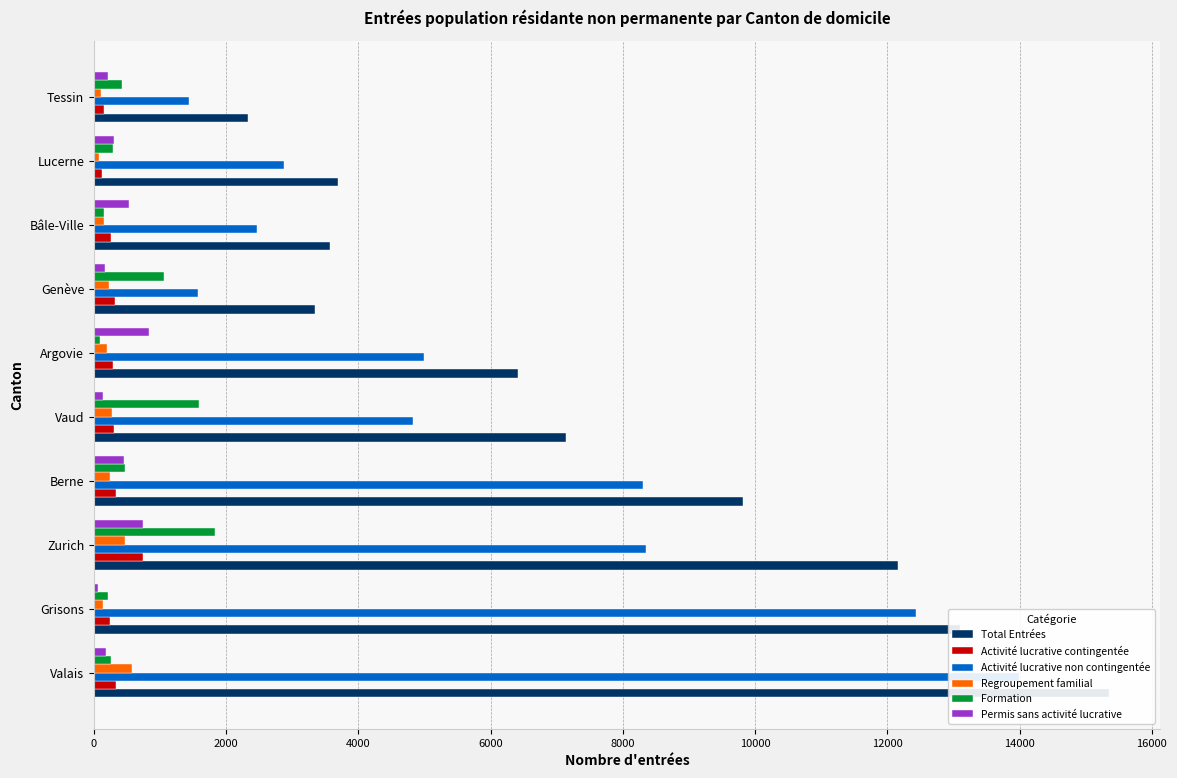

How many data points in Total Entrées are less than 7134?

5